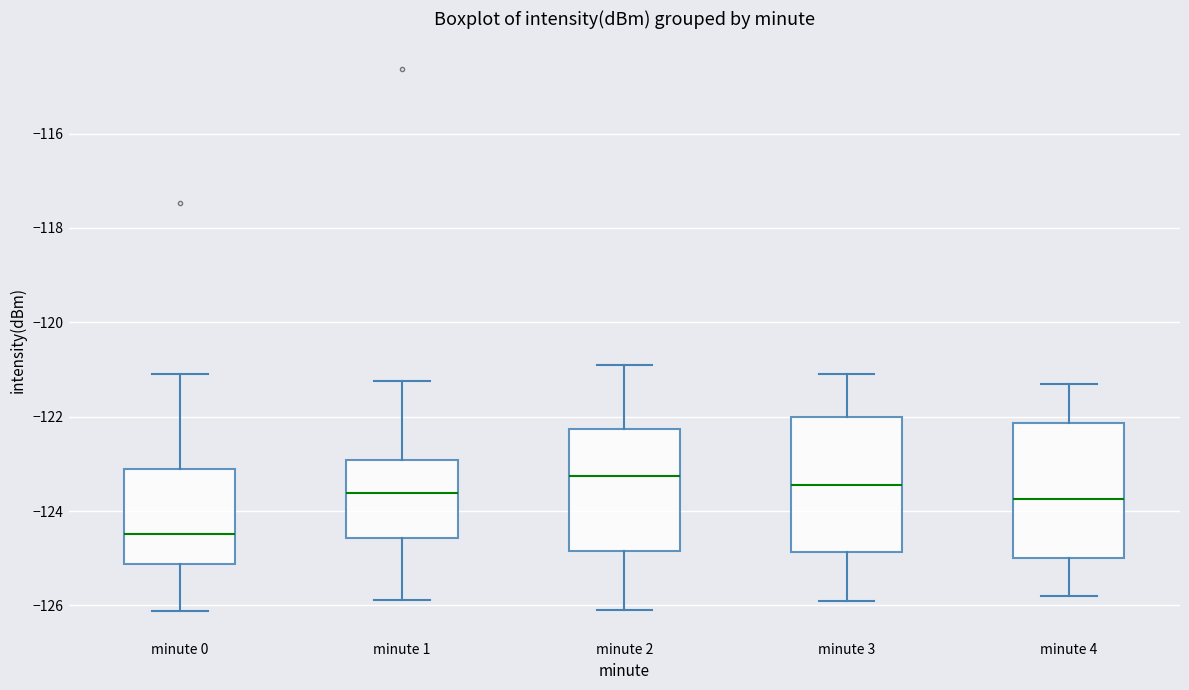

Which box has the highest median line?

minute 2